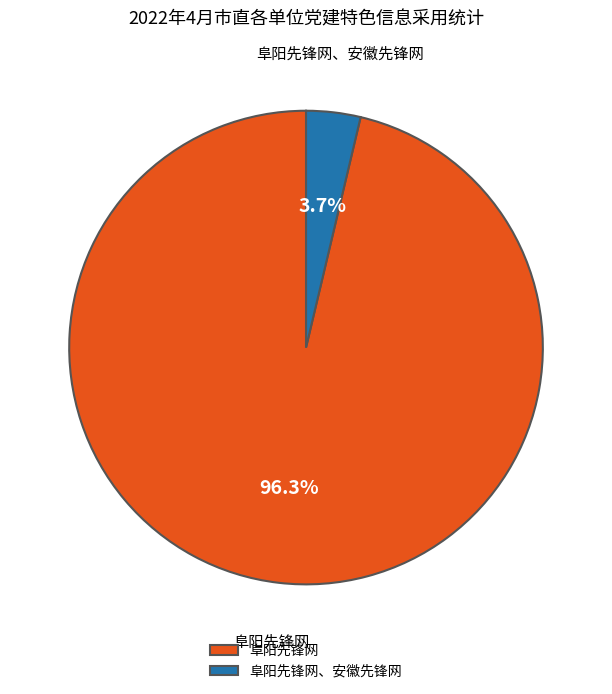

Does 阜阳先锋网 account for over 50% of the chart?

Yes